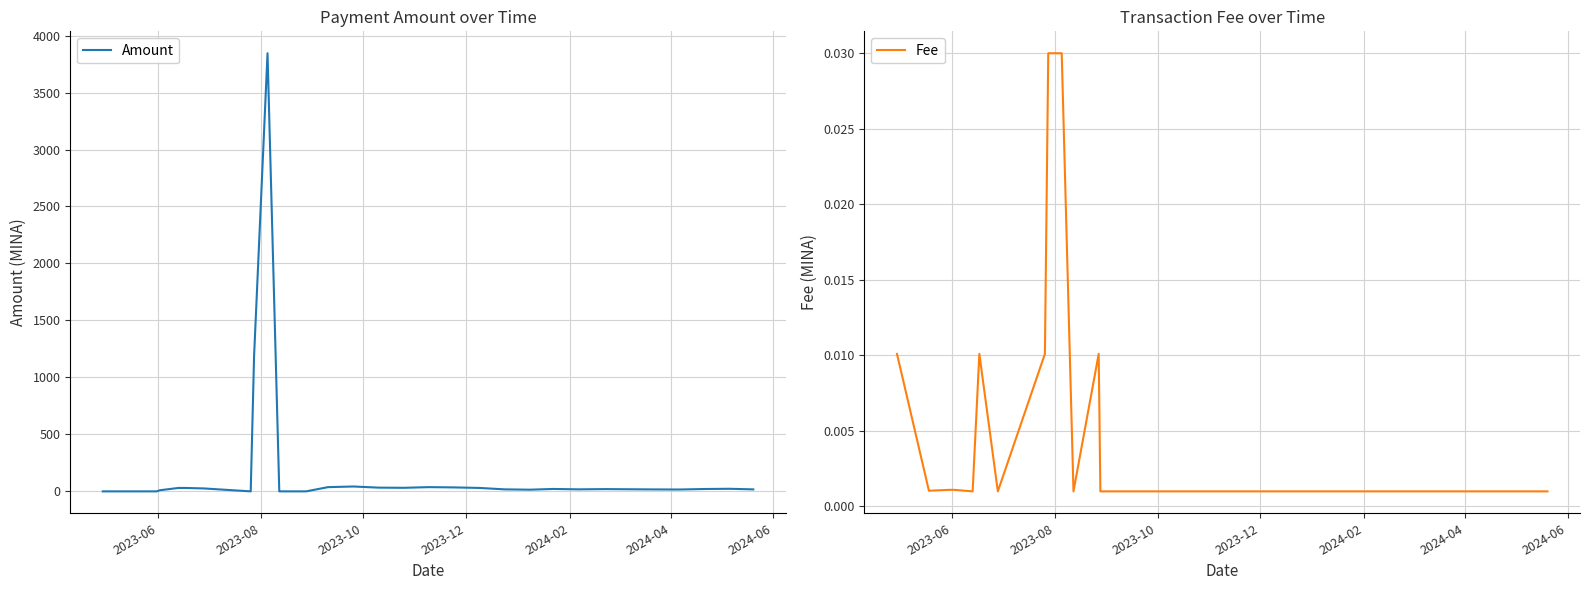

How many times do Fee and Amount cross each other?

5